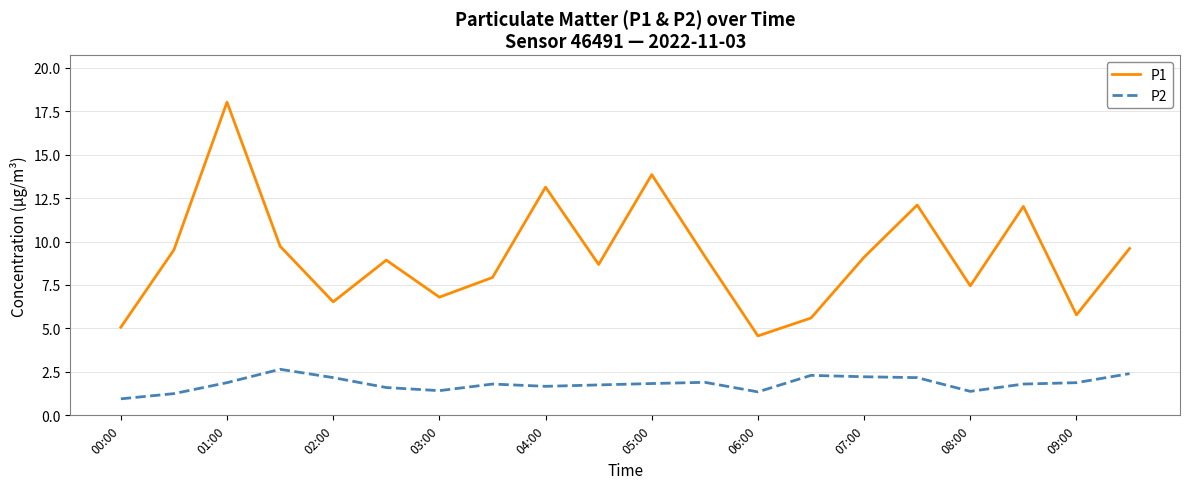

What is the difference between the second highest and second lowest values in the P1 series?

8.8